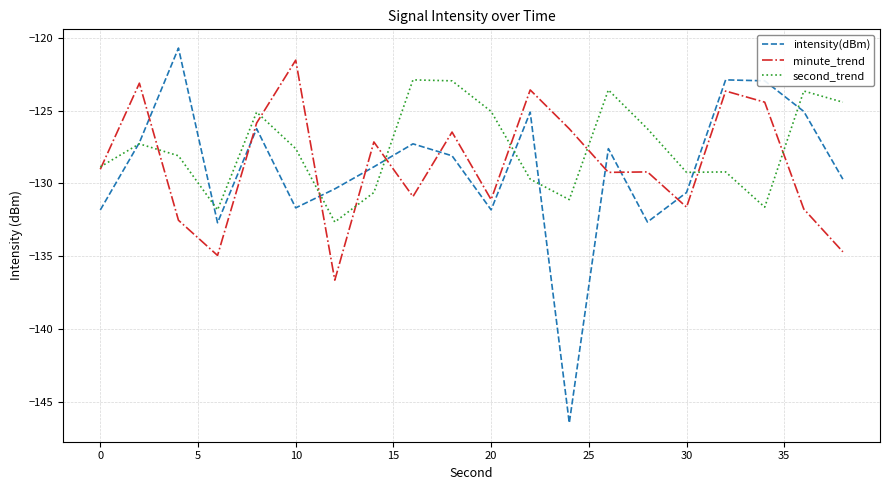

What is the highest value of the minute_trend series?

-121.5